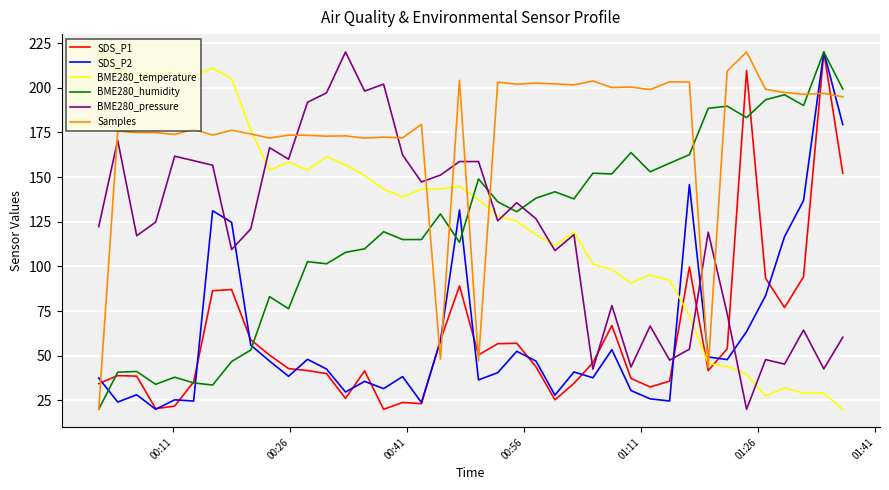

What is the lowest value of the Samples series?

20.0